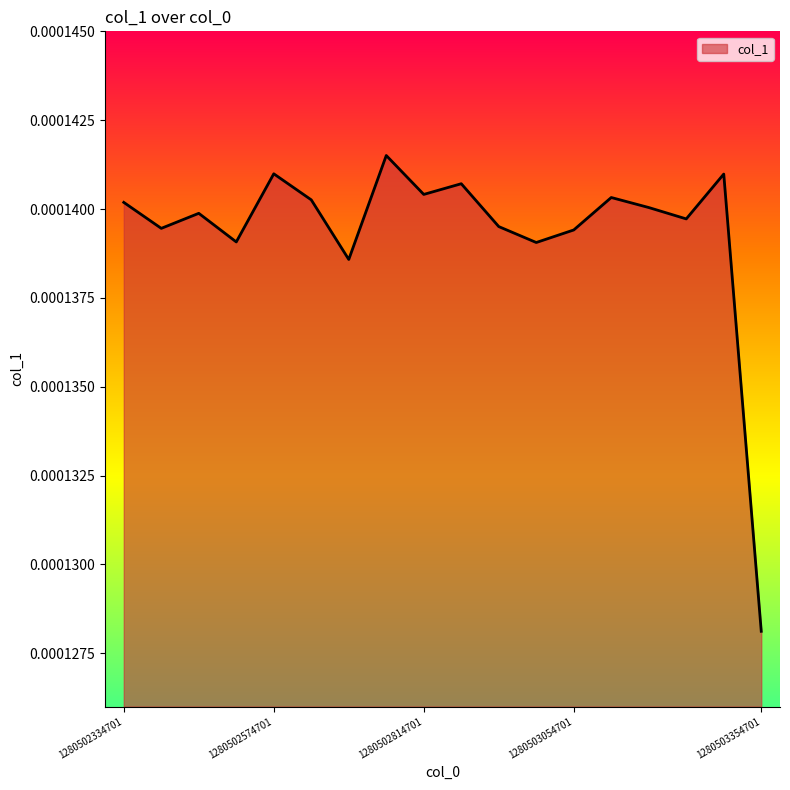

Between 1280502334701 and 1280502574701, which is larger?

1280502574701